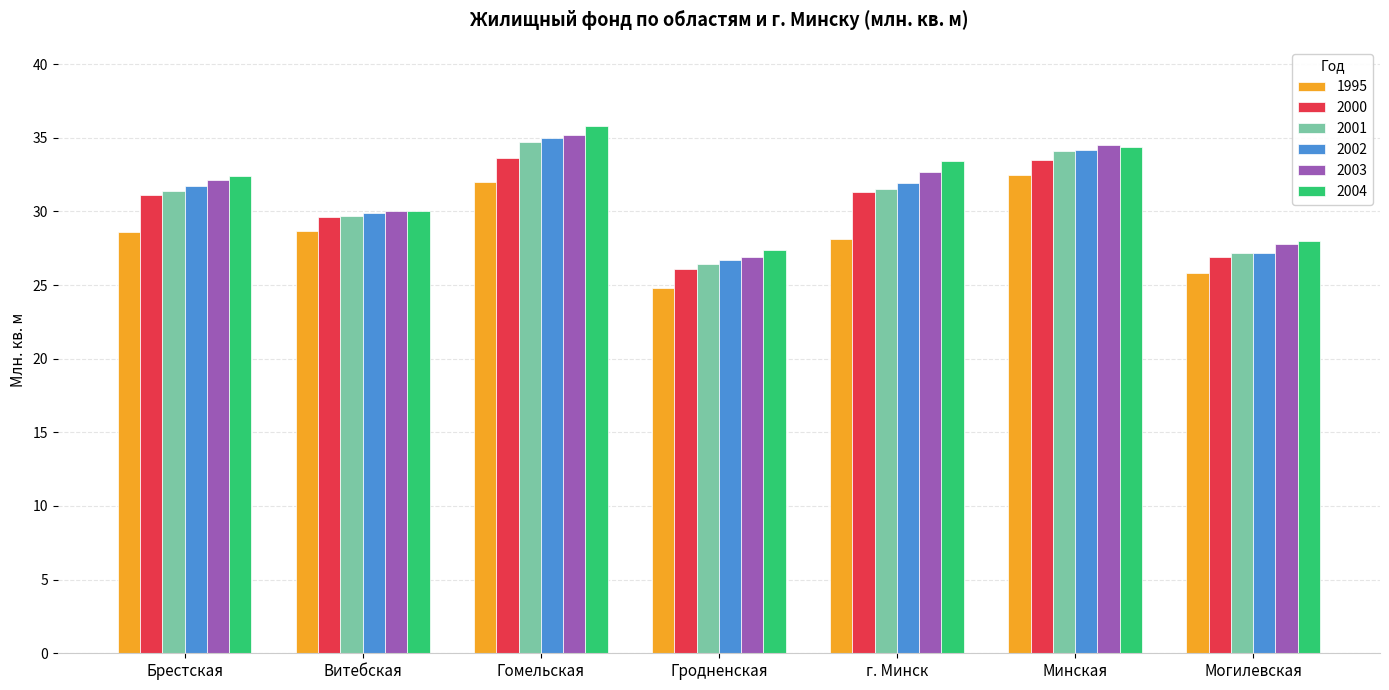

The value of 2000 at Минская is 48.3. True or false?

False